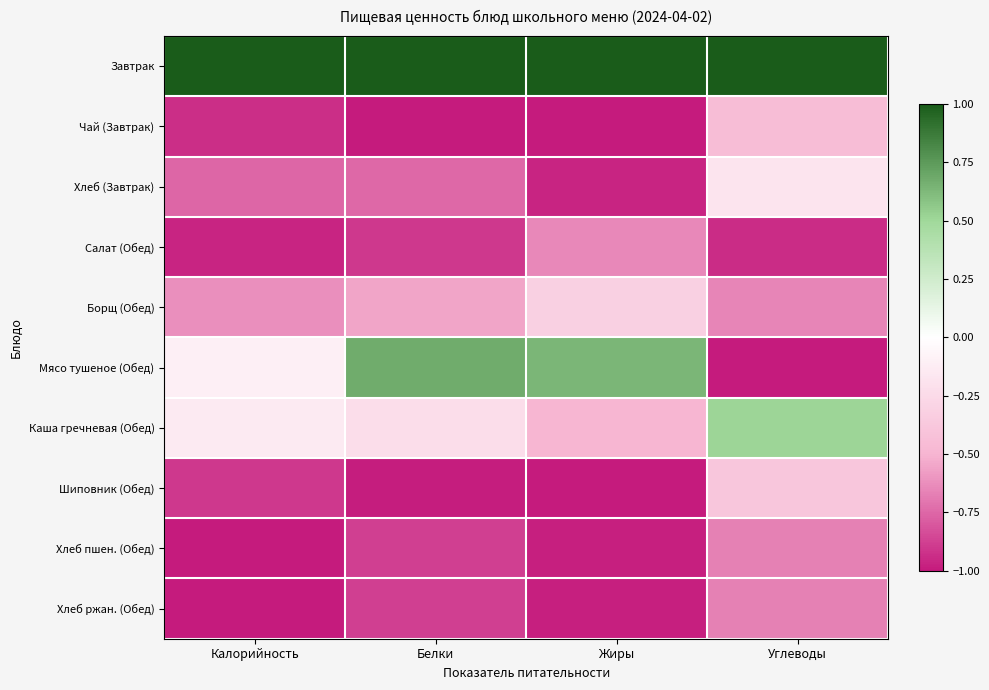

Which category has the lowest value across all series?

Белки